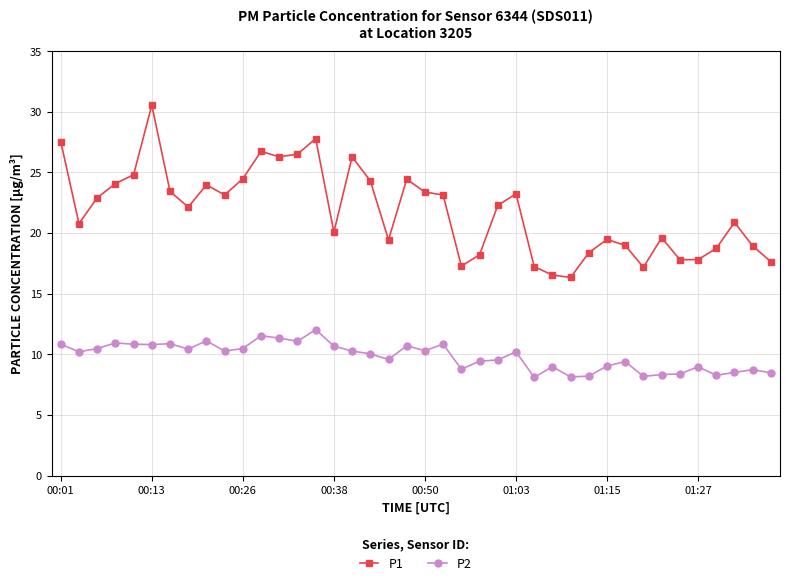

True or false: P1 and P2 cross at least once.

False